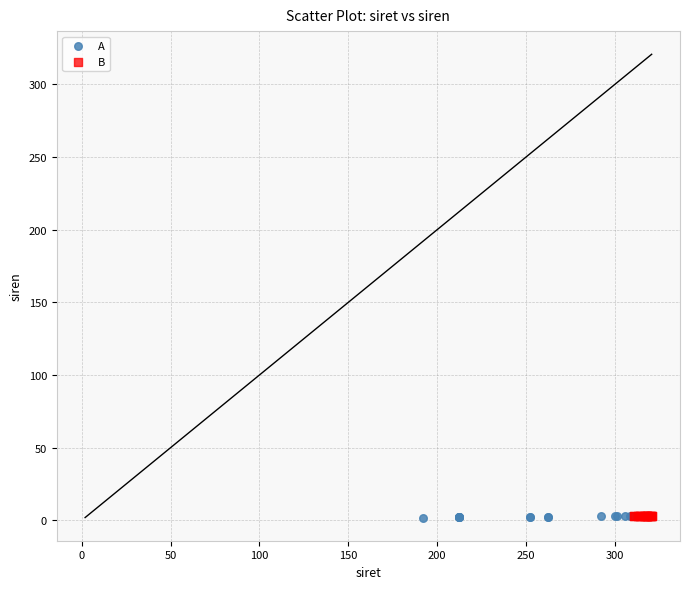

Which series has the widest spread of Y values?

A